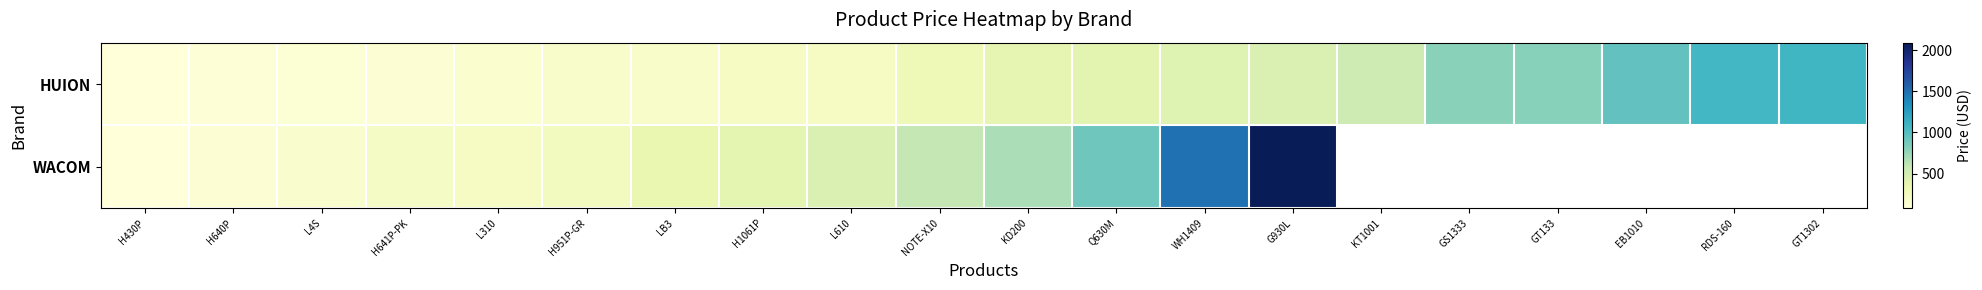

What is the sum of the HUION values at LB3 and H641P-PK?

292.8